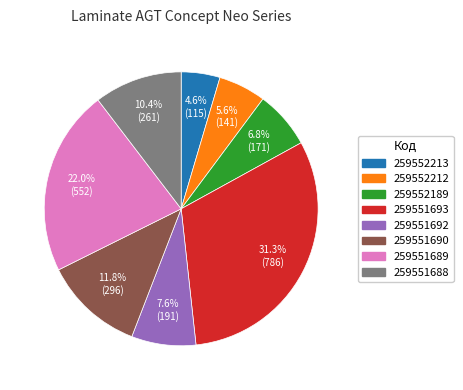

True or false: 259551688 accounts for 10% of the total.

True